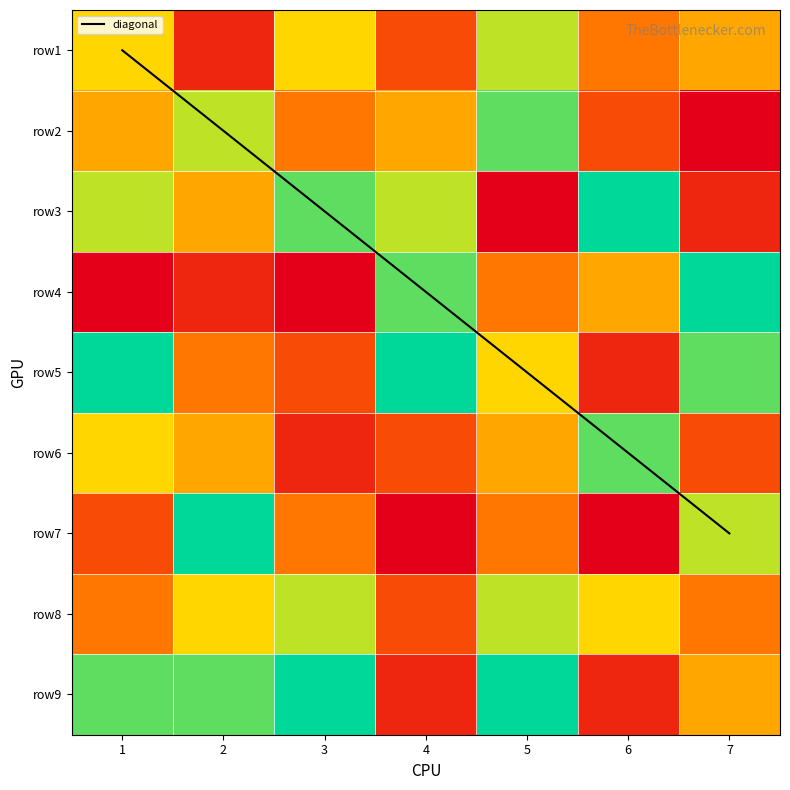

What value does the row8 series have at 3?

7